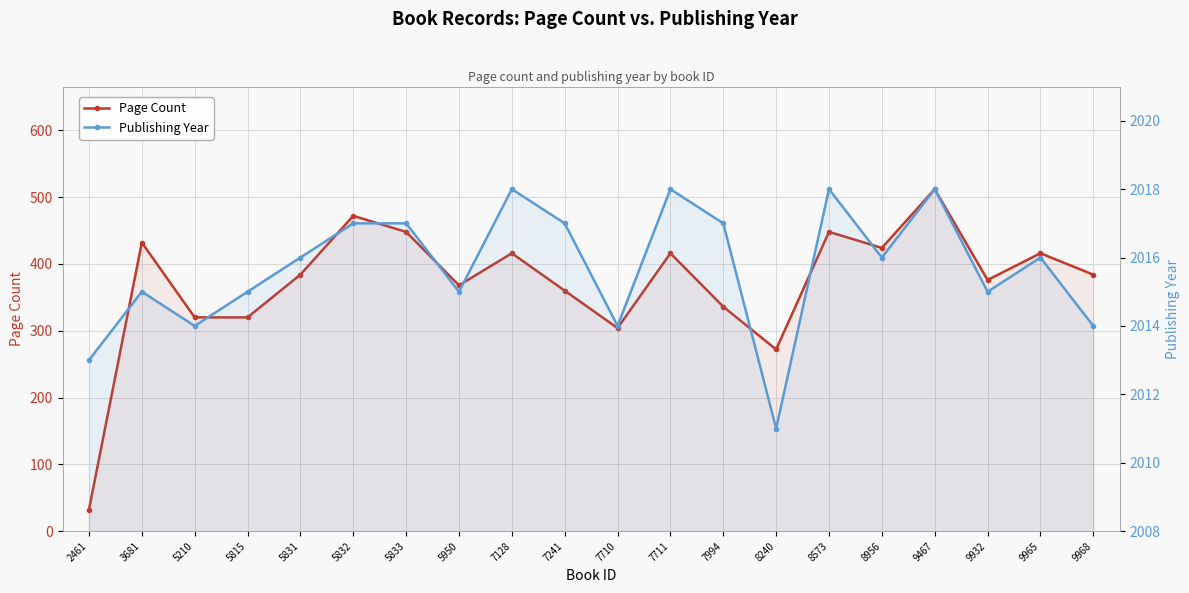

At how many categories does at least one series exceed 1390?

20